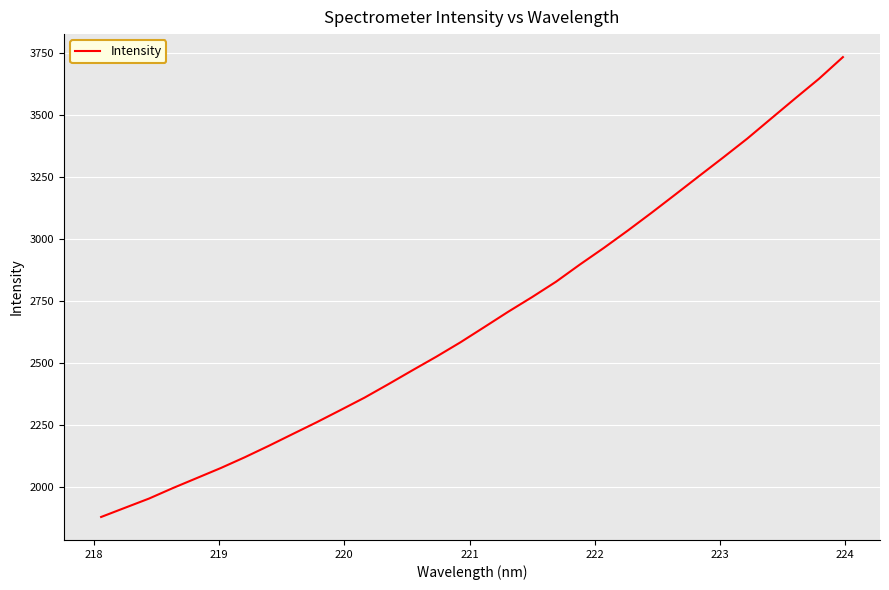

What is the minimum value shown in the chart?

1878.2